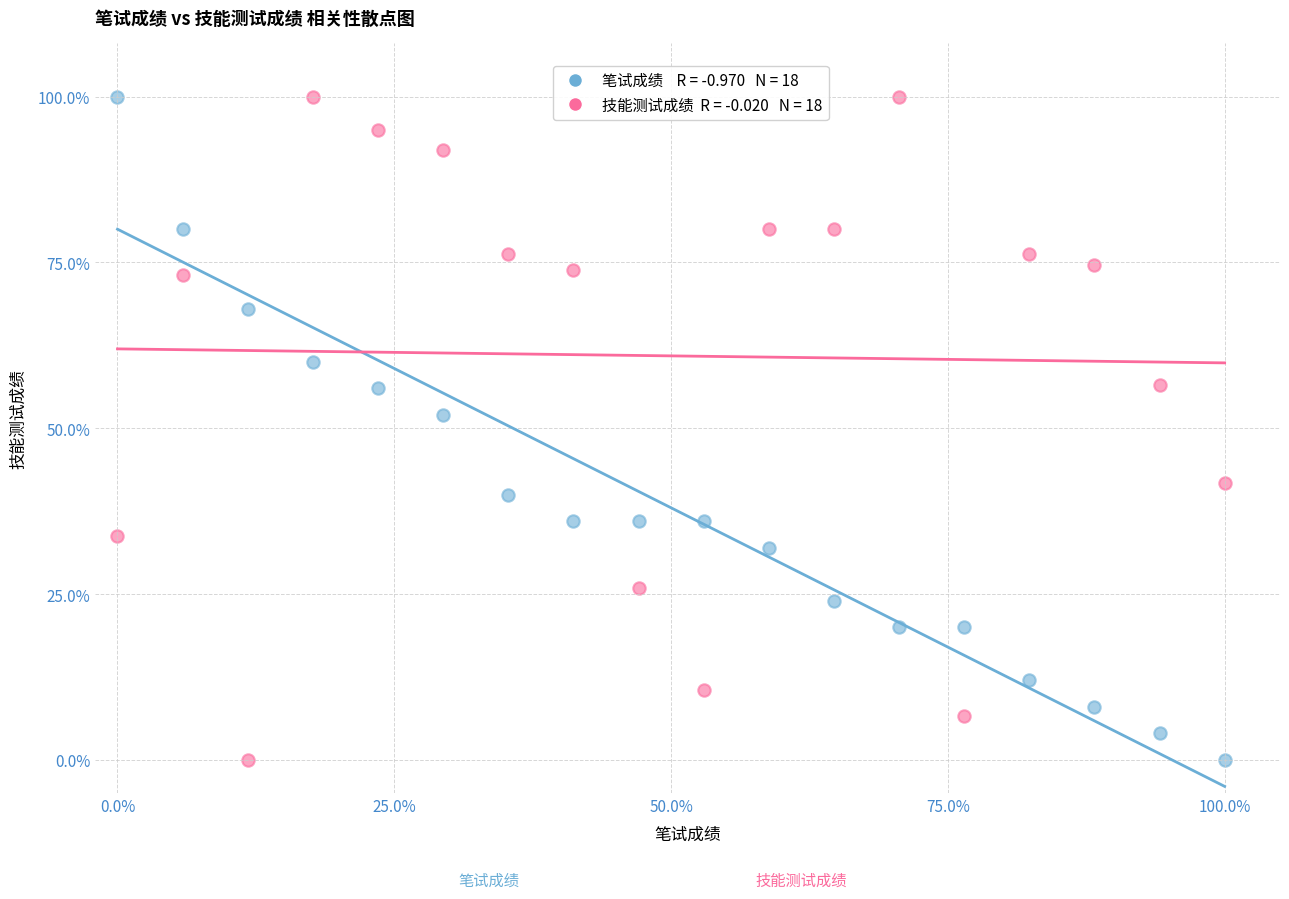

Across all data points, what is the range of Y values (max minus min)?

100.0